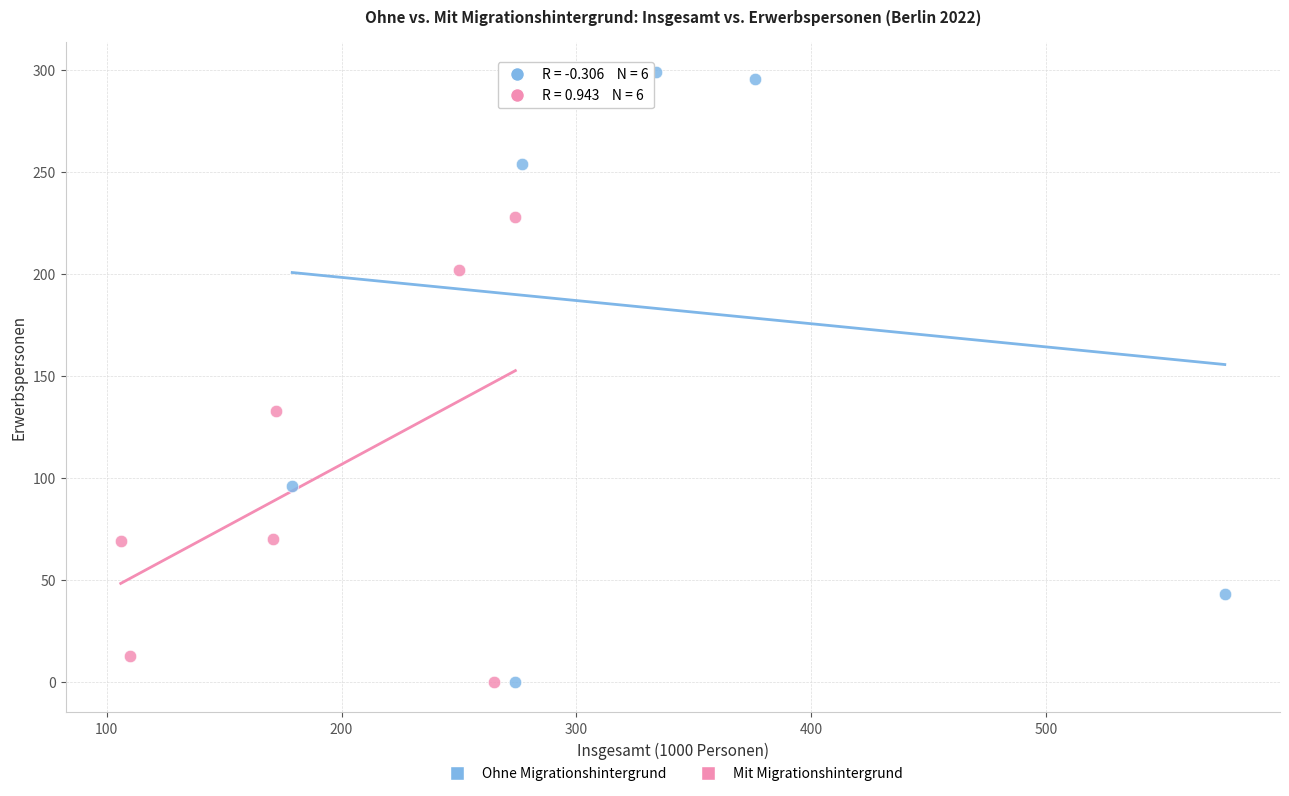

Which series reaches the maximum Y coordinate?

Ohne Migrationshintergrund